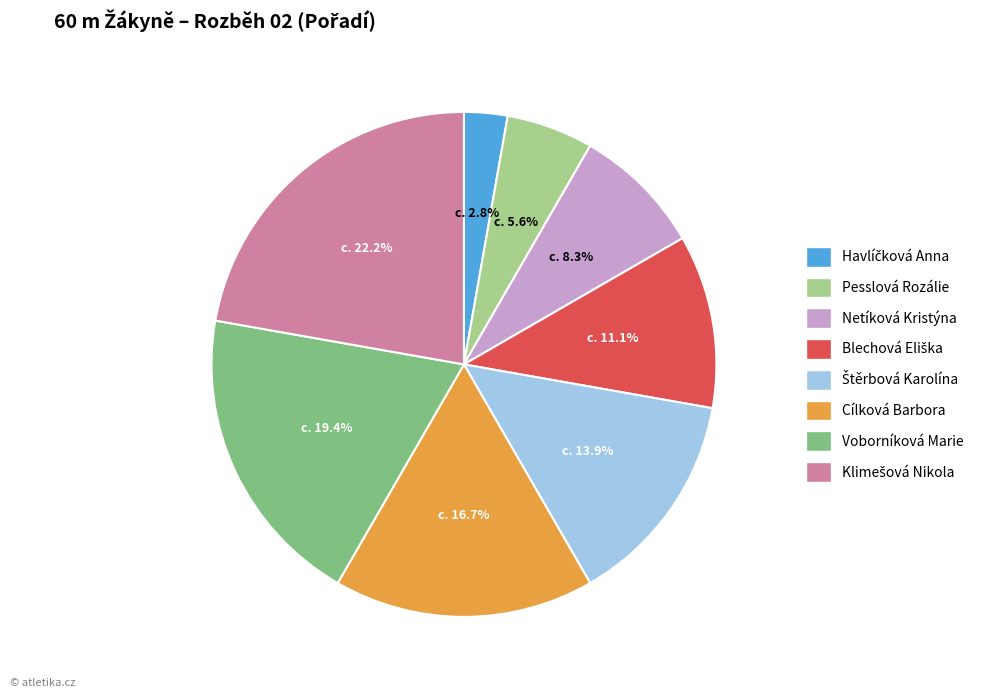

Is there any slice that represents more than half of the pie?

No